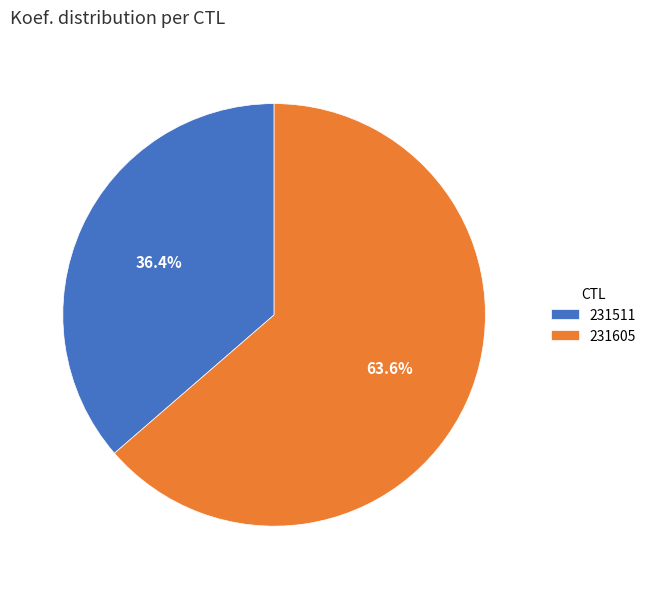

Which slice is the largest?

231605